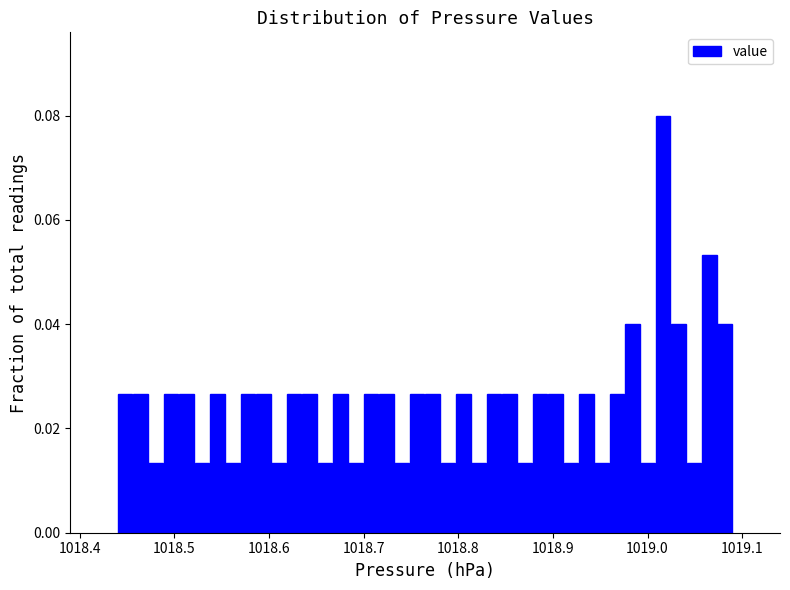

Around what value on the x-axis is the tallest bar? Give the approximate position of its centre, as read against the axis.

1019.02